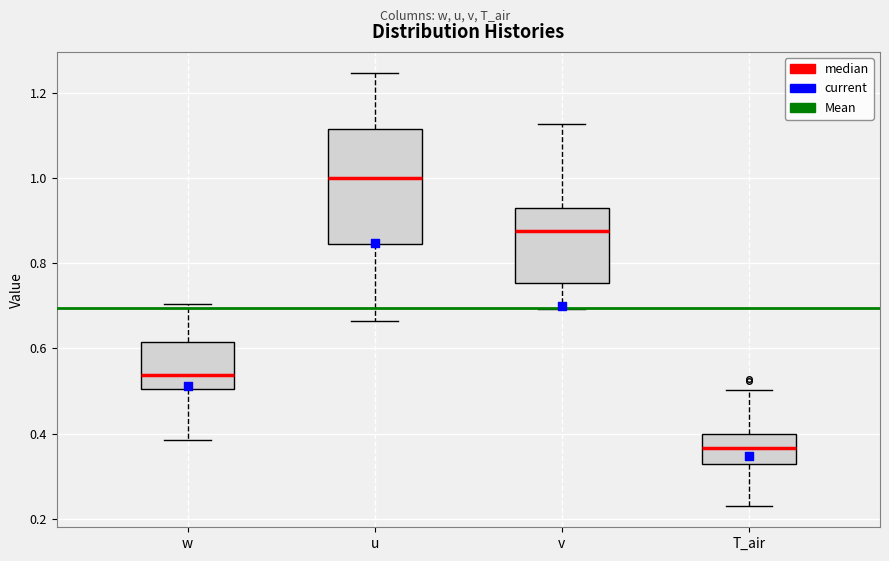

Which box has the highest median line?

u